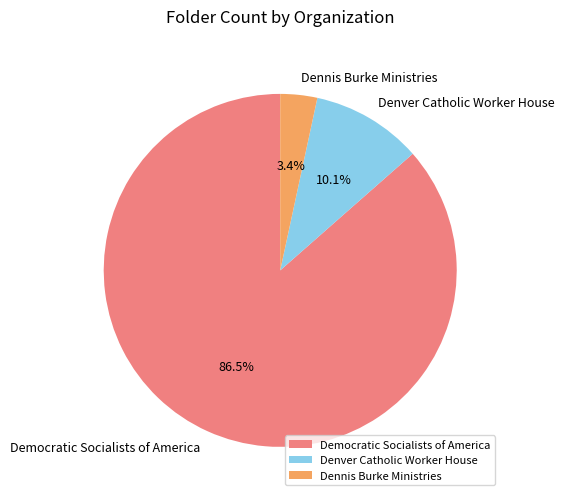

How many segments does this pie chart have?

3